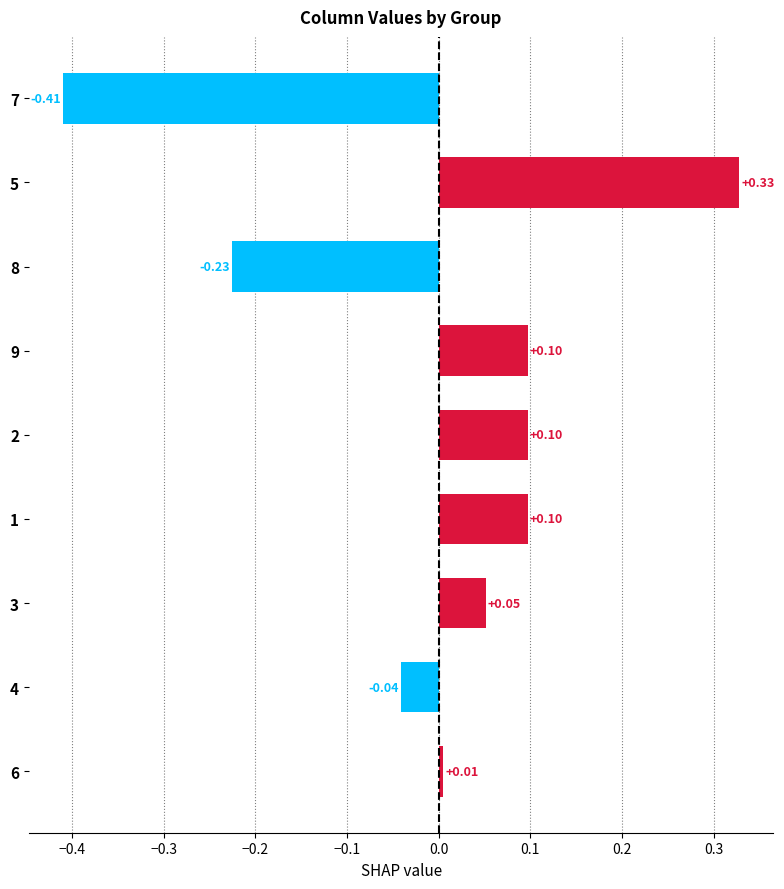

Are the bars grouped side by side (vs. stacked)?

No